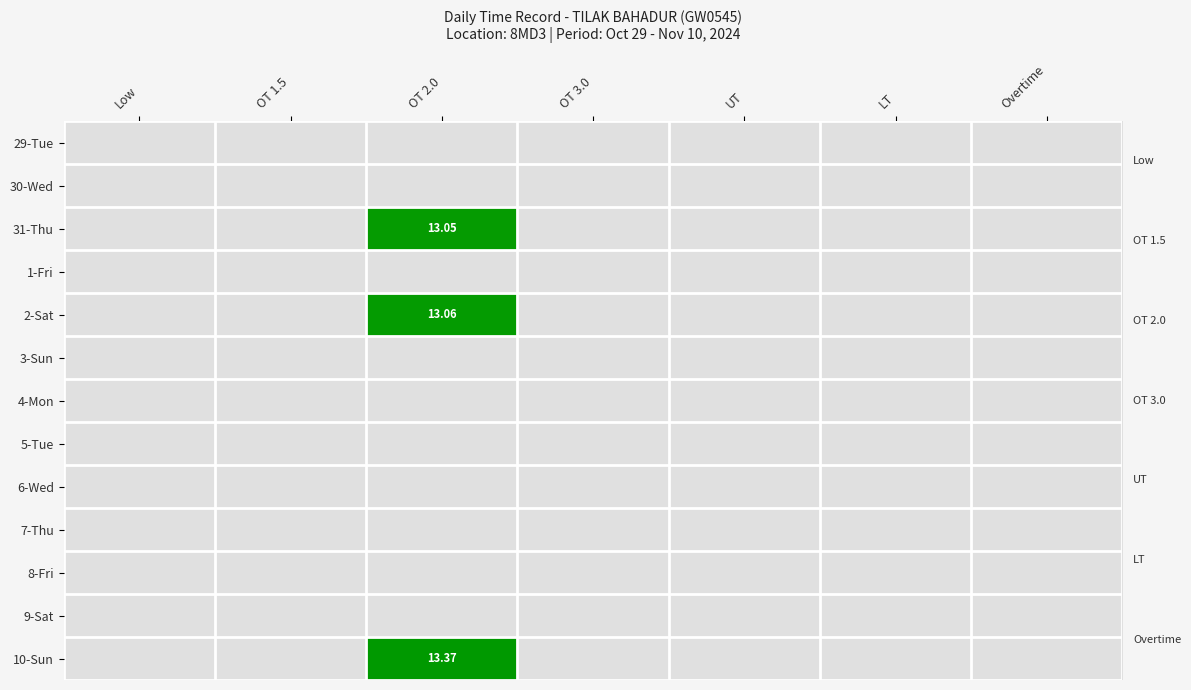

At Overtime, list the series in order from smallest to largest.

29-Tue, 30-Wed, 31-Thu, 1-Fri, 2-Sat, 3-Sun, 4-Mon, 5-Tue, 6-Wed, 7-Thu, 8-Fri, 9-Sat, 10-Sun